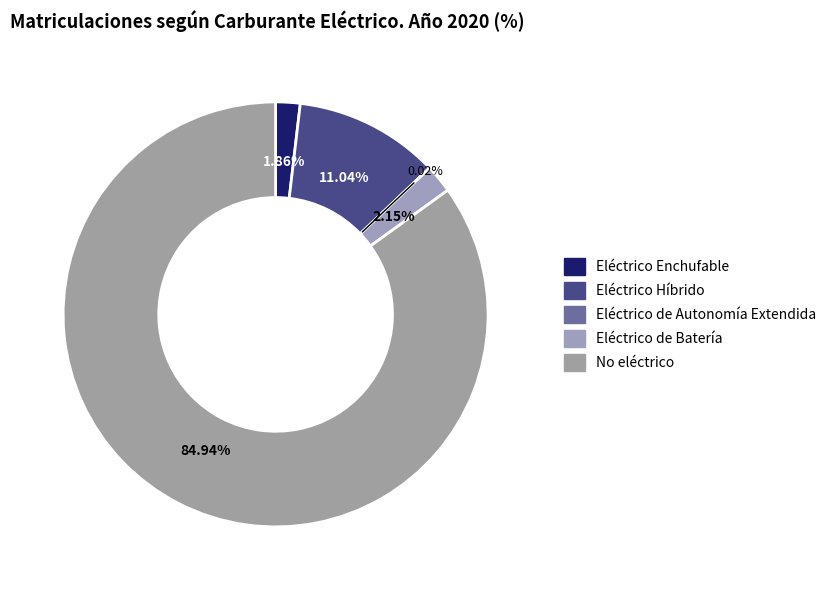

To the nearest percent, what is the average slice percentage?

20%